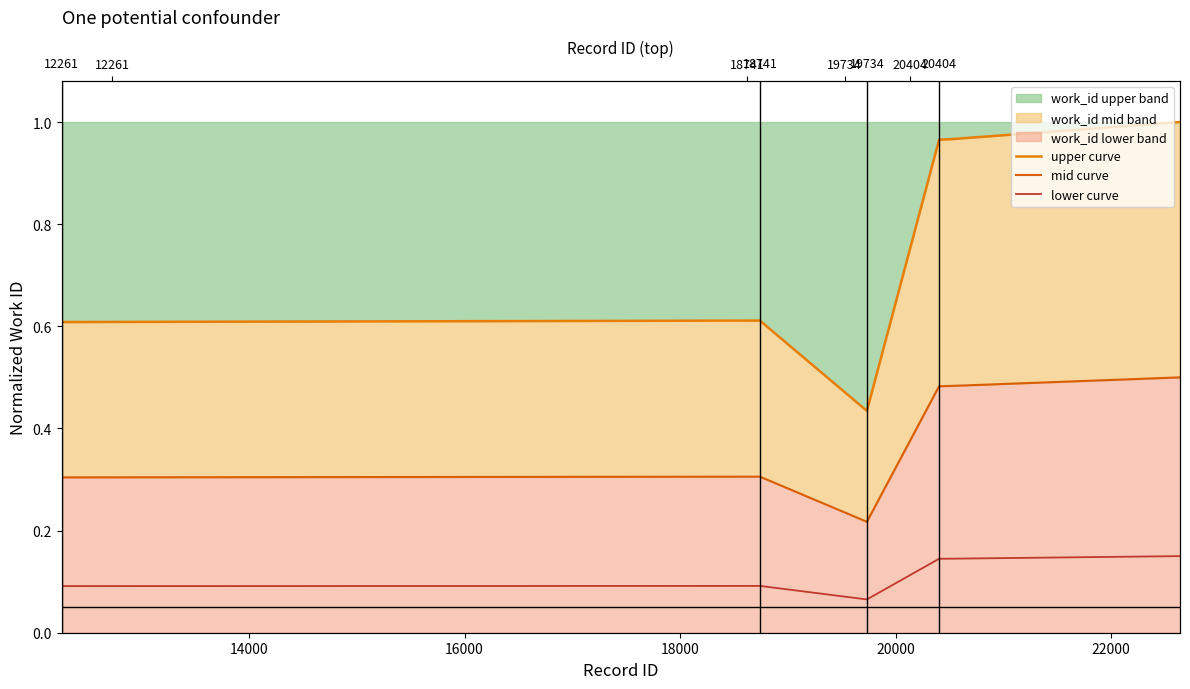

Is it true that lower curve equals 0.1 at 14000?

True